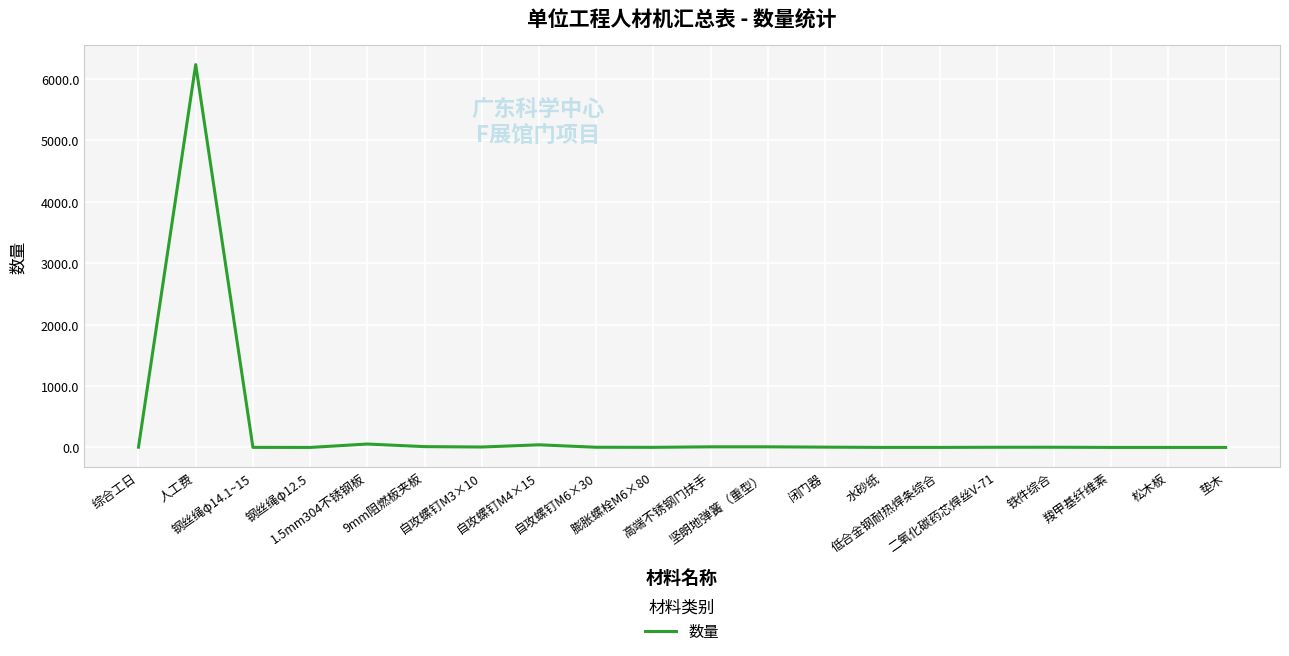

Which label corresponds to the largest value in the chart?

人工费